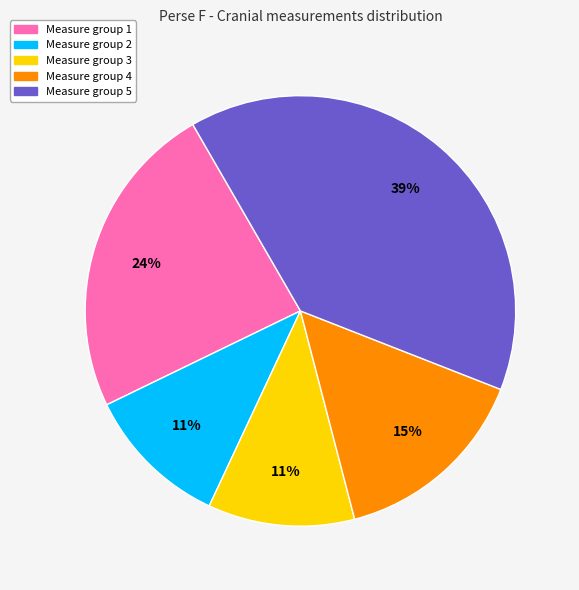

To the nearest percent, what is the difference between the largest and smallest slice percentages?

28%